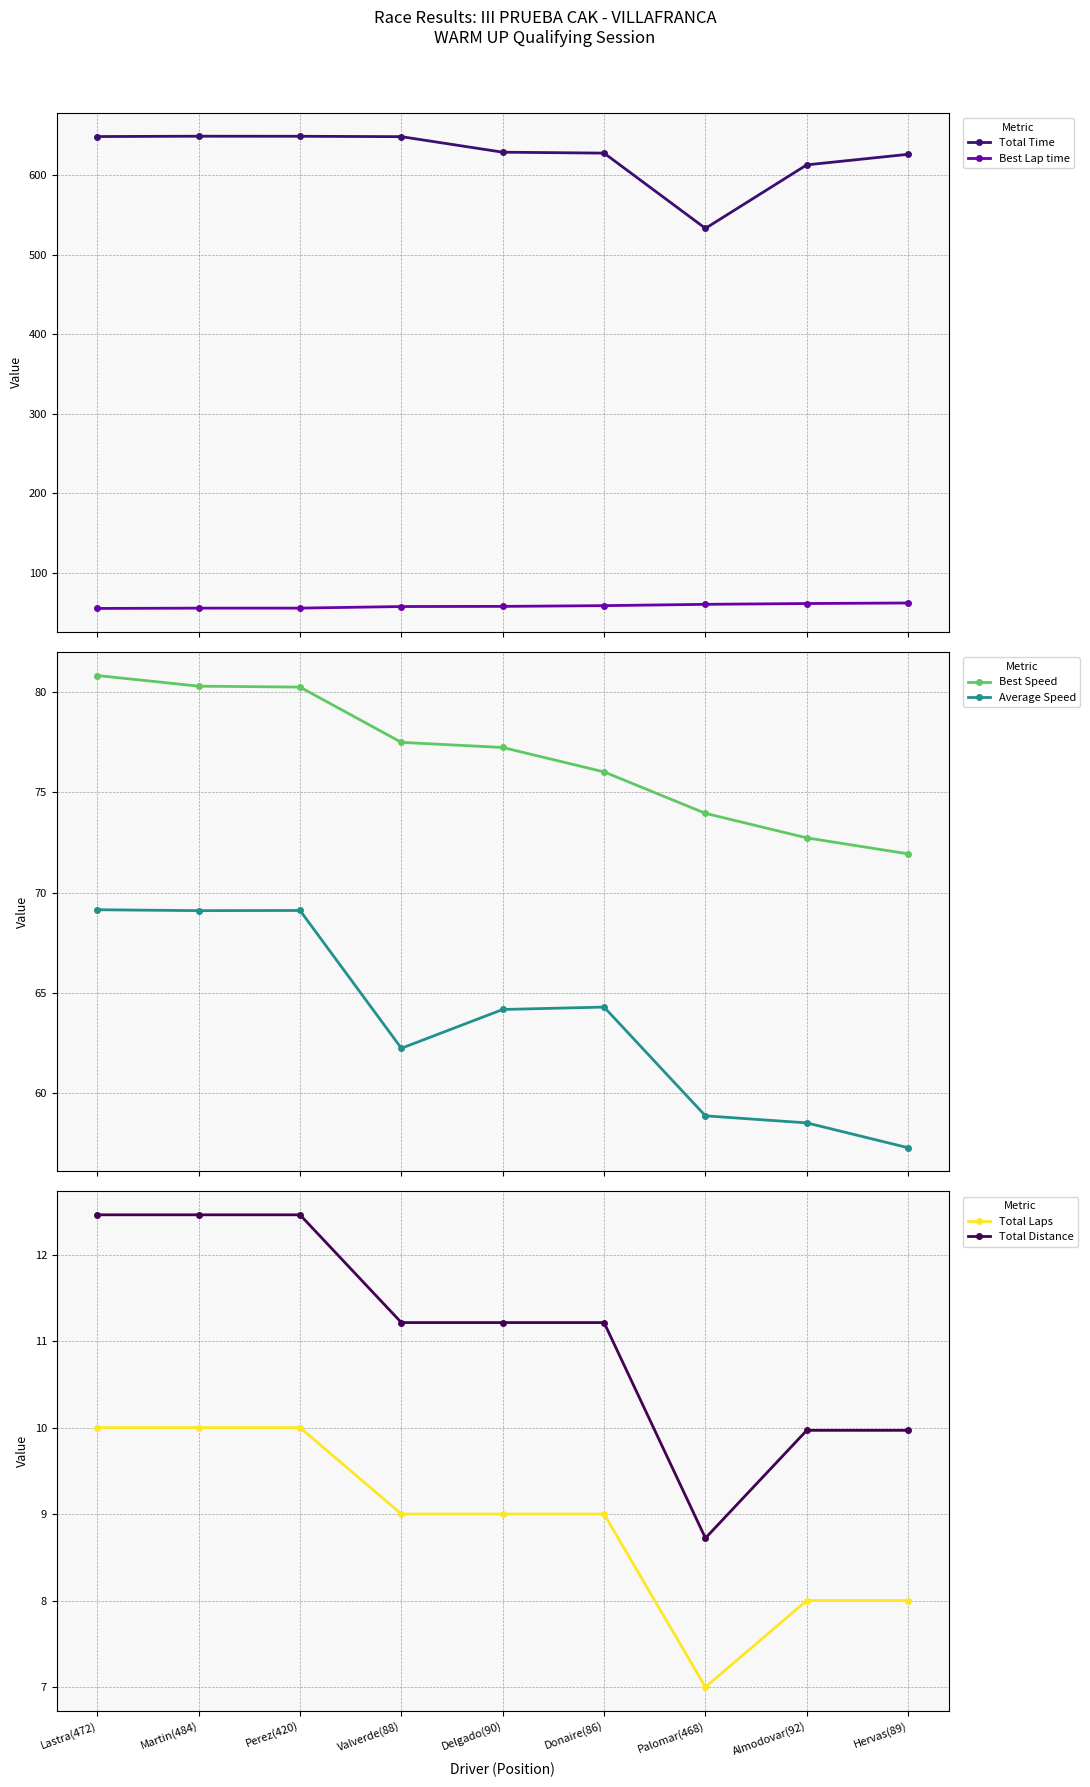

Reading right to left, extract all data points from this chart.

Total Time: 626.4	613.1	533.3	627.9	629.0	648.6	649.1	649.1	648.7
Best Lap time: 62.4	61.7	60.7	59.0	58.1	57.9	55.9	55.9	55.5
Best Speed: 71.9	72.7	73.9	76.0	77.2	77.5	80.2	80.3	80.8
Average Speed: 57.3	58.5	58.9	64.3	64.2	62.2	69.1	69.1	69.1
Total Laps: 8.0	8.0	7.0	9.0	9.0	9.0	10.0	10.0	10.0
Total Distance: 10.0	10.0	8.7	11.2	11.2	11.2	12.5	12.5	12.5